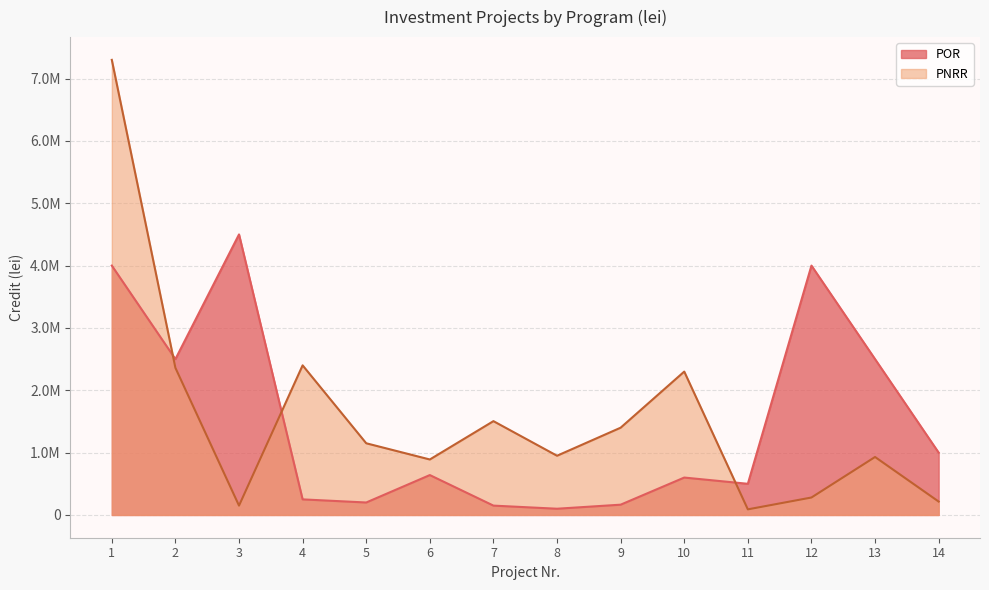

What is the difference between the maximum and second lowest values in the POR series?

4350000